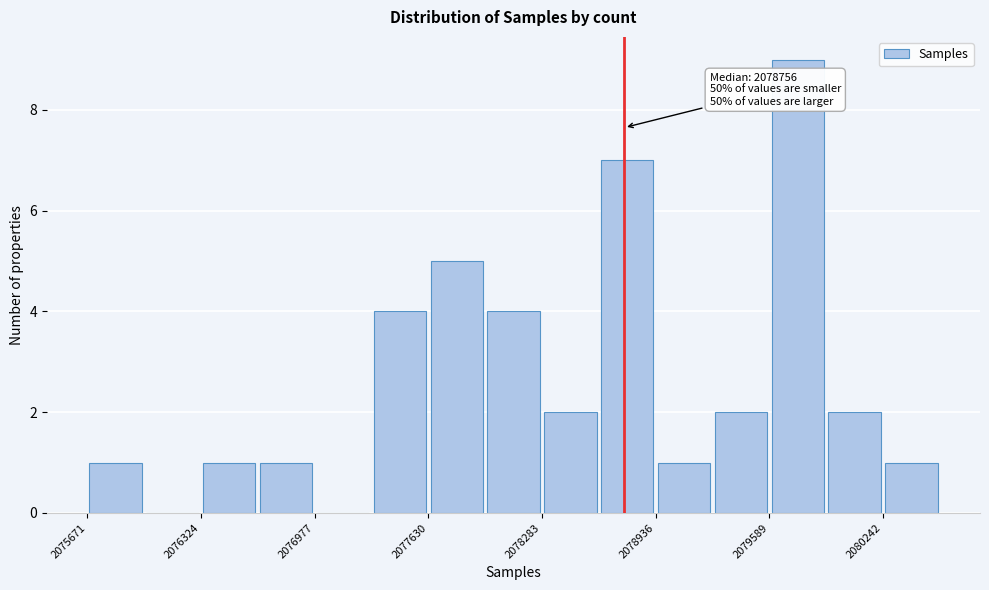

Read against the x-axis, roughly where is the centre of the tallest bar?

2079800